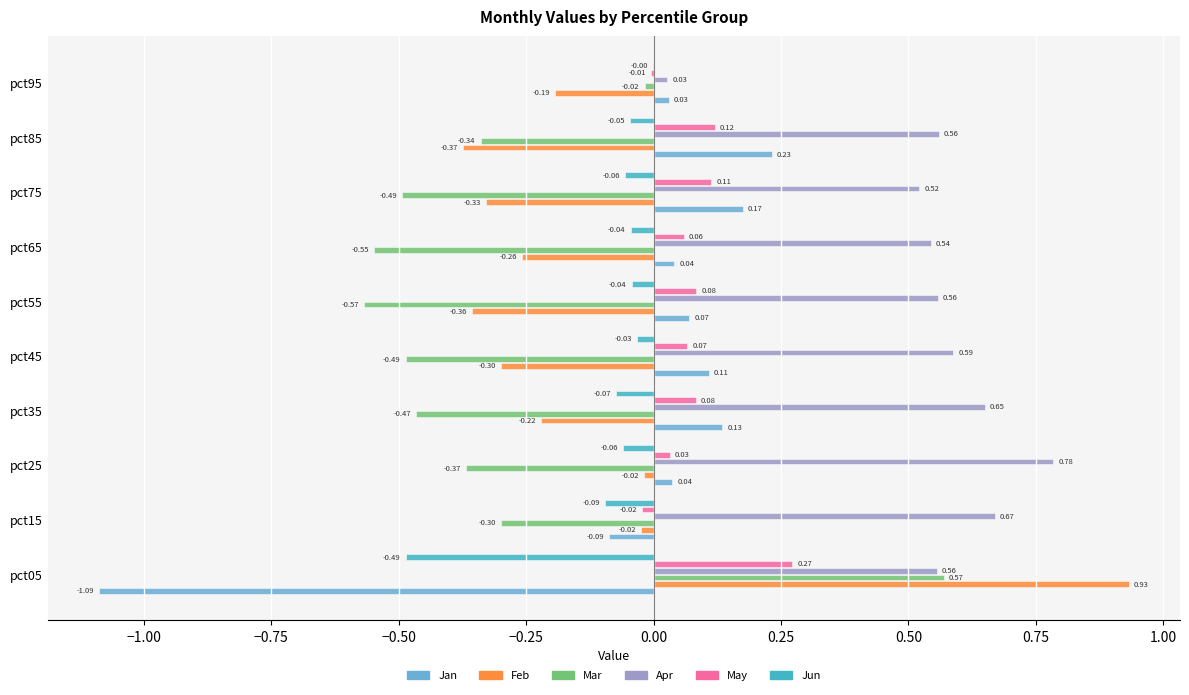

Between pct85 and pct95, which series saw the biggest shift?

Apr